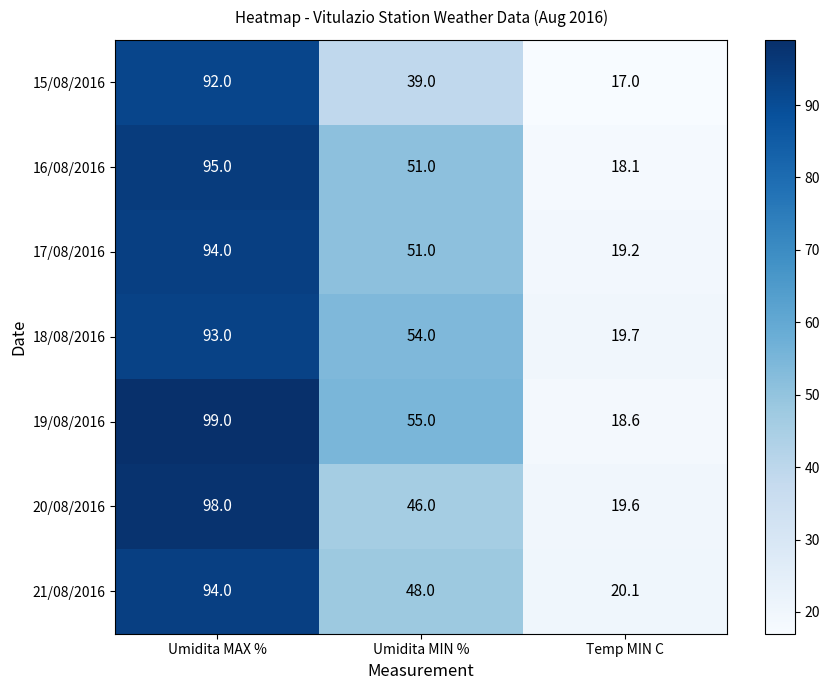

How many data points in 17/08/2016 are less than 51?

1